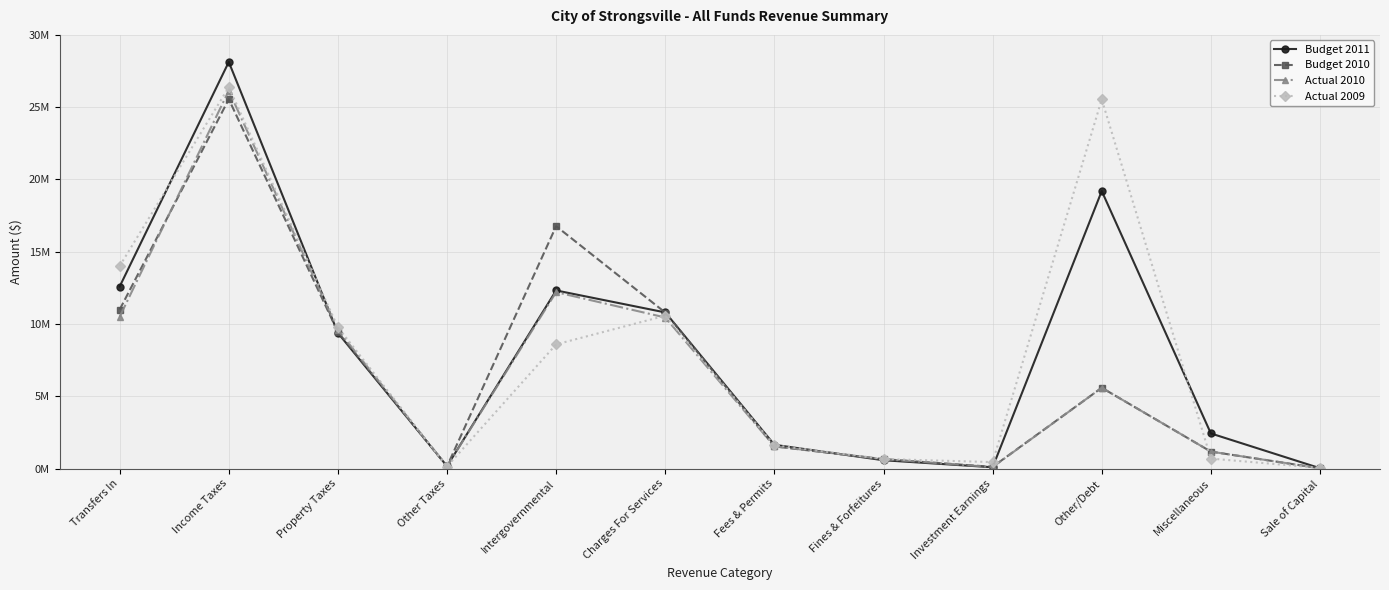

Does the chart have visible grid lines?

Yes